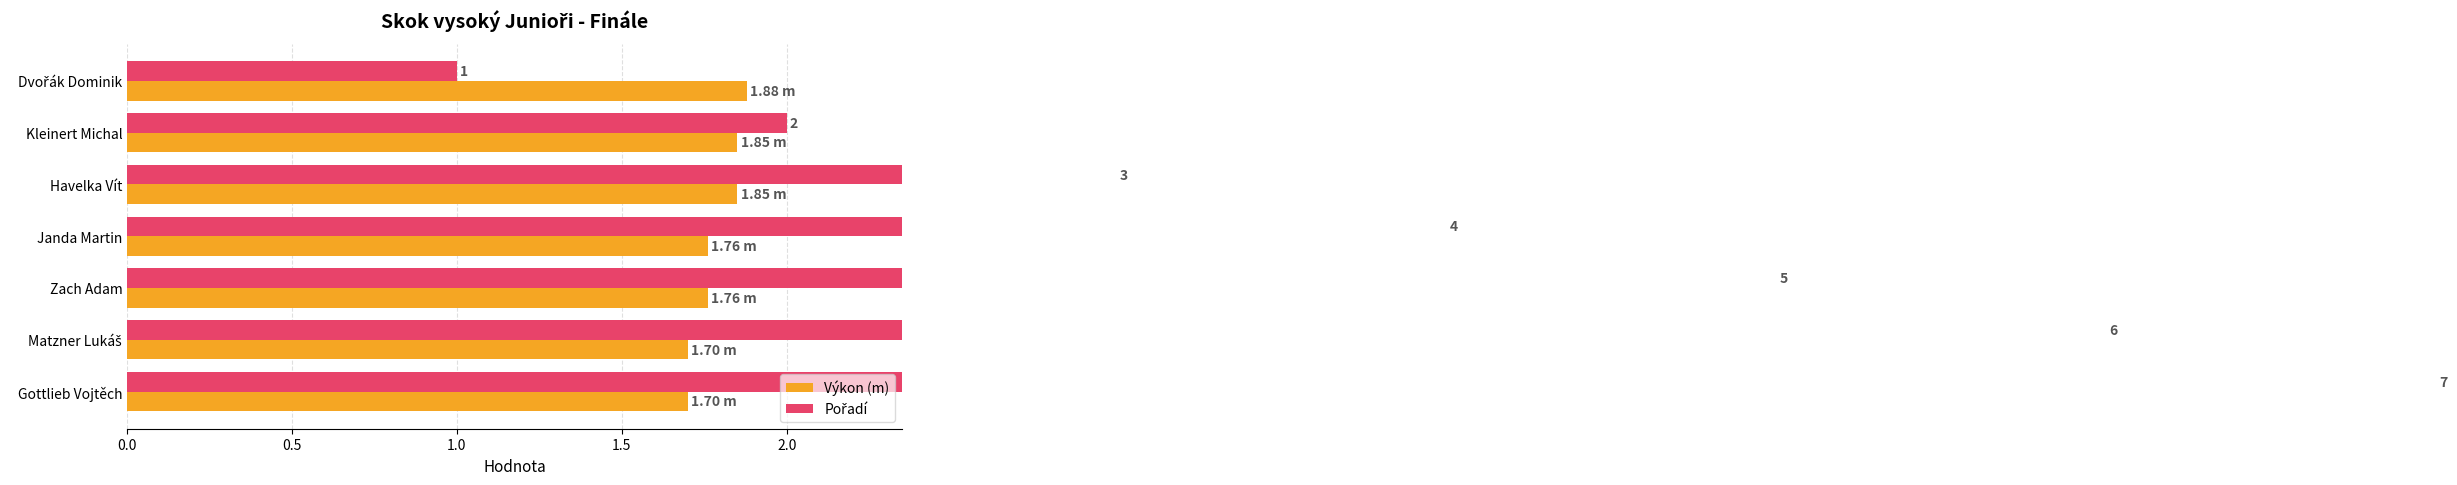

Count the number of data series in this chart.

2